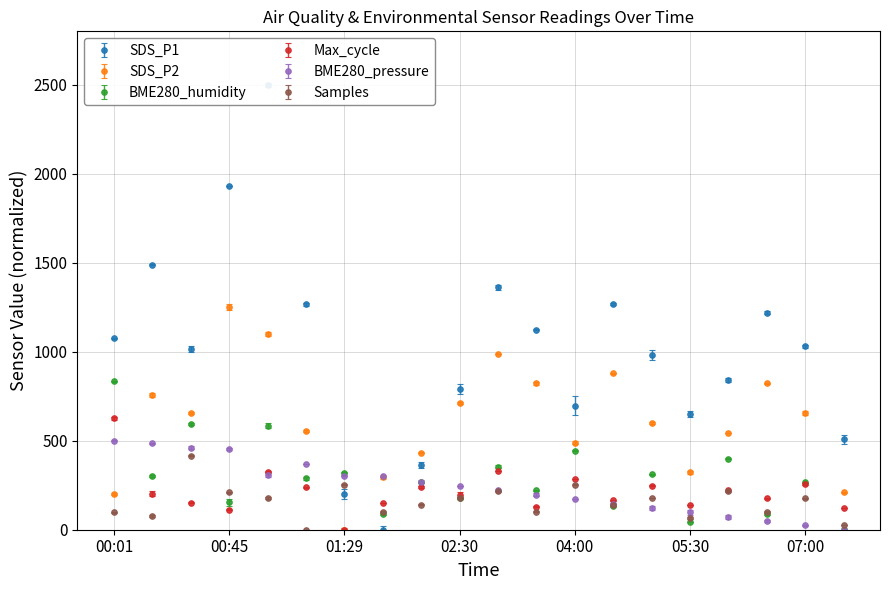

How many data points in BME280_humidity are above 288?

10